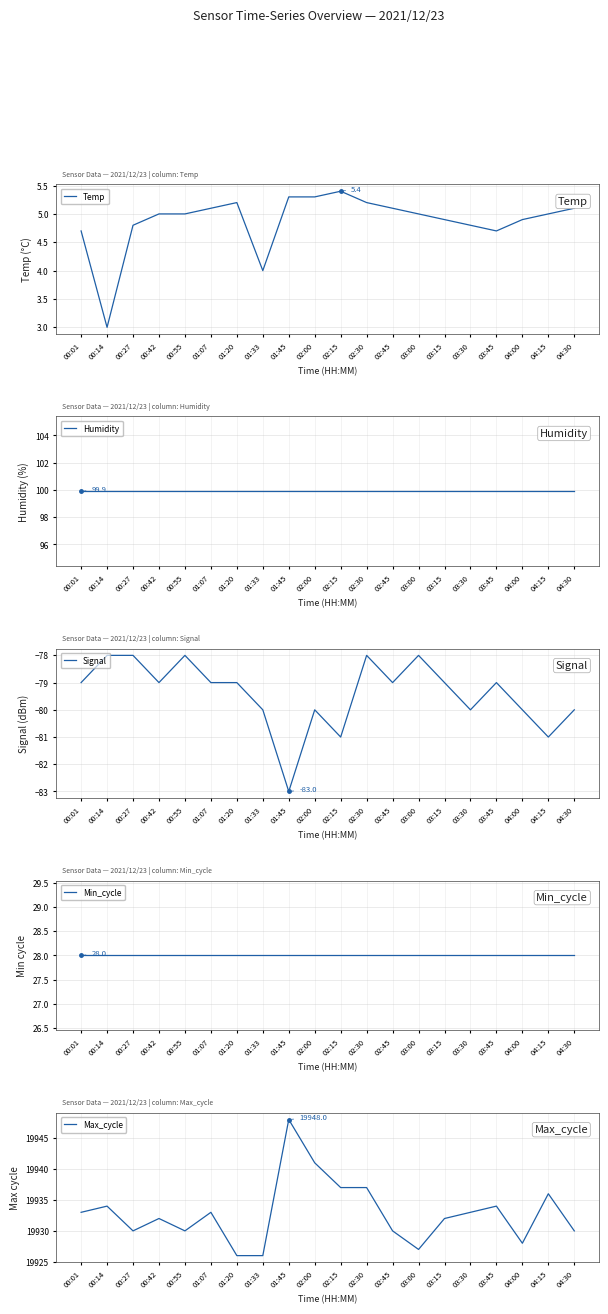

Is it true that Humidity equals 99.9 at 00:27?

True